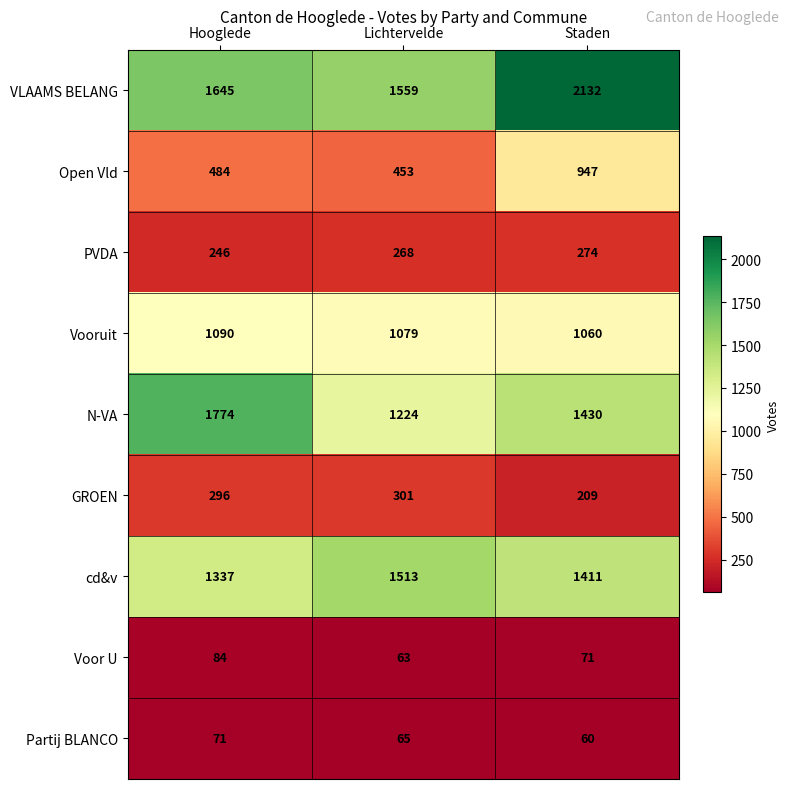

At Staden, list the series in order from largest to smallest.

VLAAMS BELANG, N-VA, cd&v, Vooruit, Open Vld, PVDA, GROEN, Voor U, Partij BLANCO